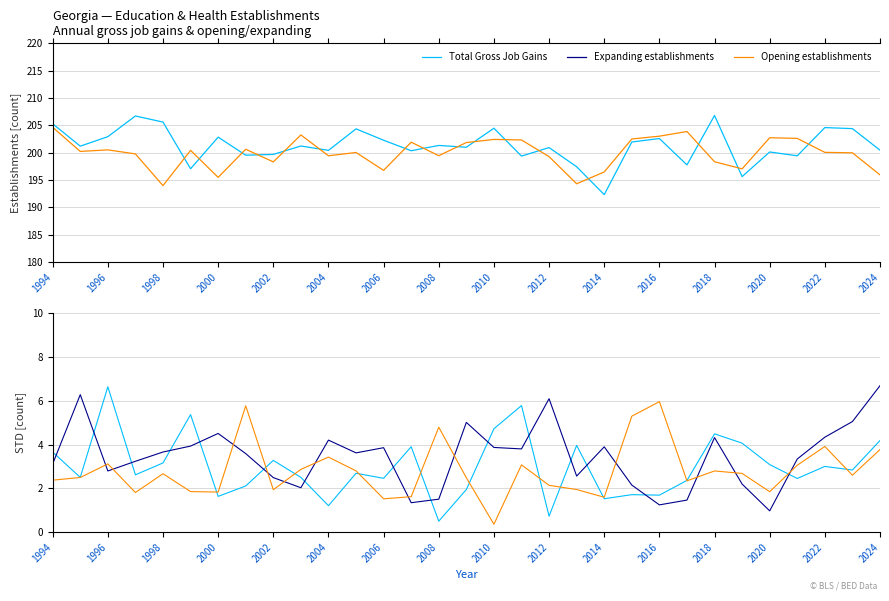

True or false: Total Gross Job Gains and Expanding establishments intersect in this chart.

True